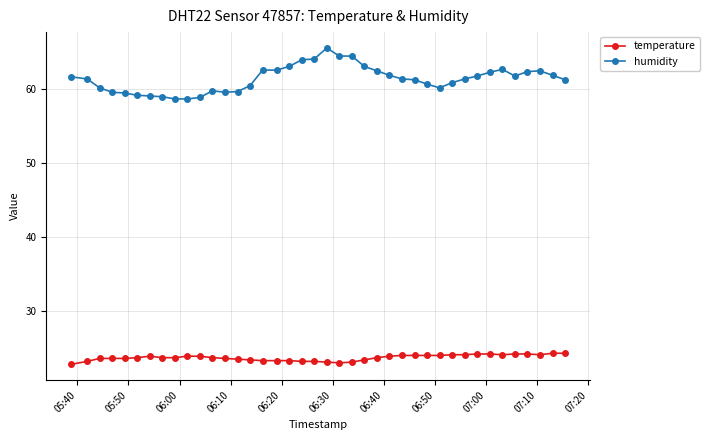

What is the value of the humidity point at the 11th from the left?

58.9